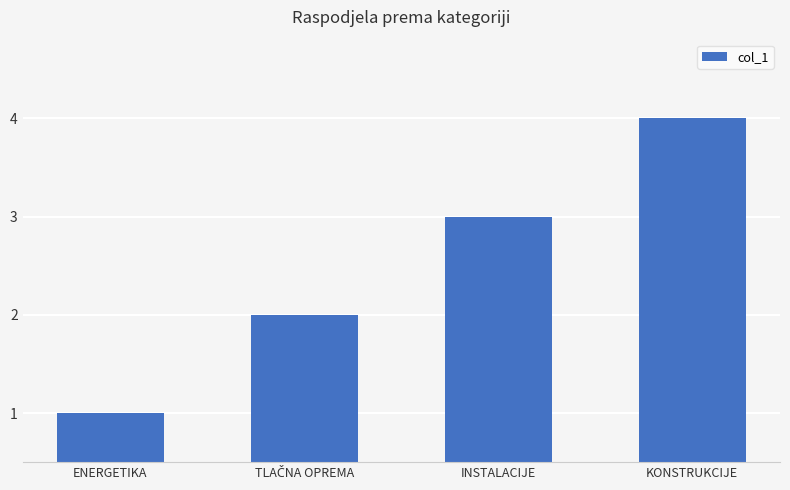

What is the value of the 4th bar from the left?

4